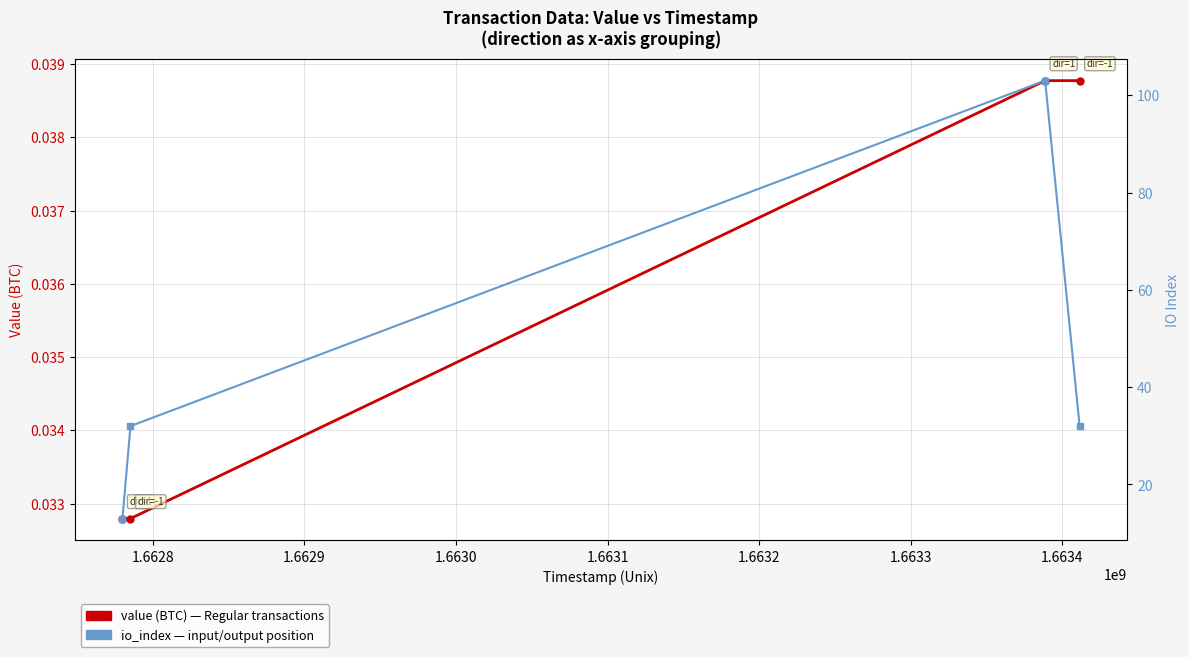

List the series in order of their overall mean, highest first.

io_index, value (BTC)